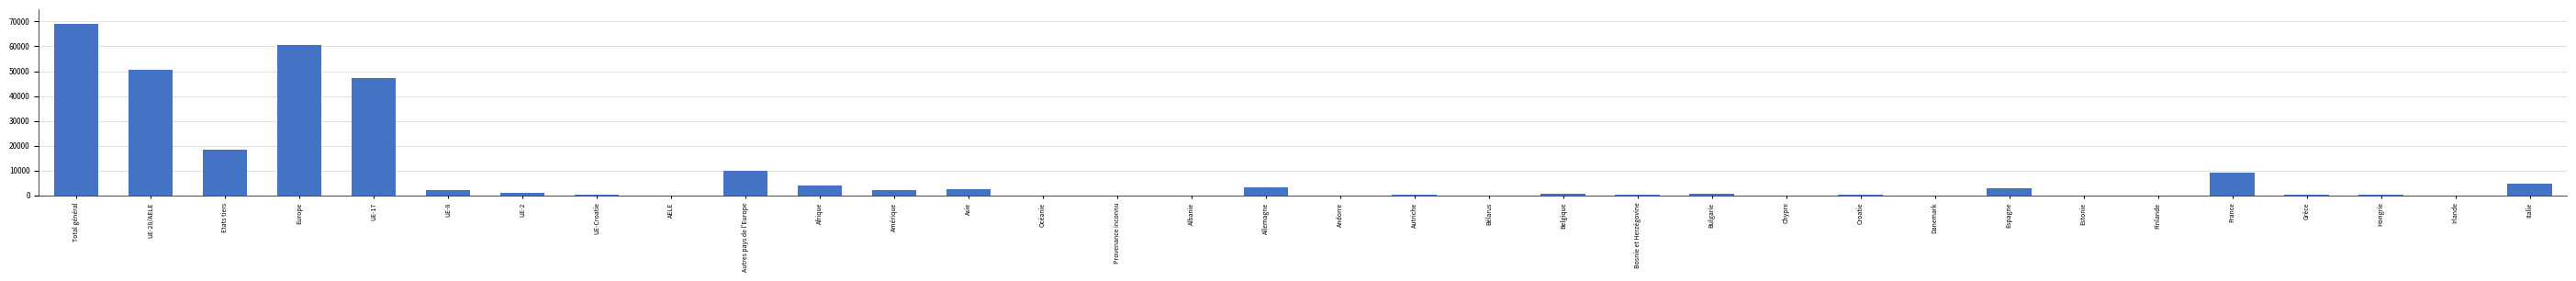

What is the approximate value at Allemagne, to the nearest 100?

3100